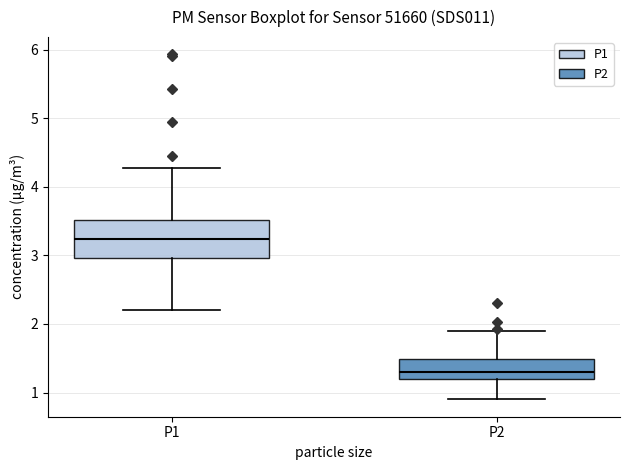

Which box has the highest median line?

P1